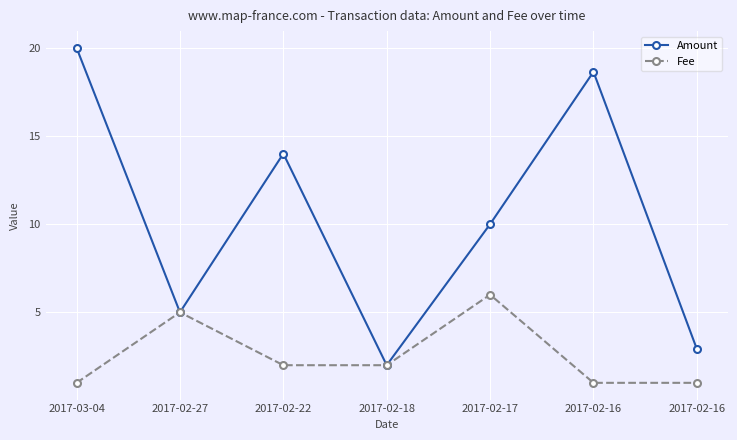

How many series are shown in this chart?

2